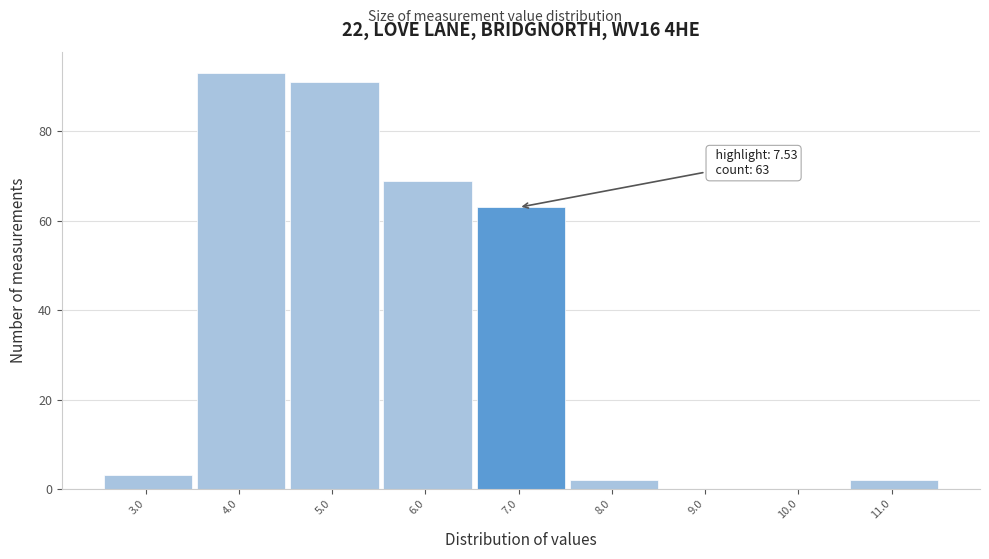

Reading left to right, extract all data points from this chart.

3.0=3	4.0=93	5.0=91	6.0=69	7.0=63	8.0=2	9.0=0	10.0=0	11.0=2